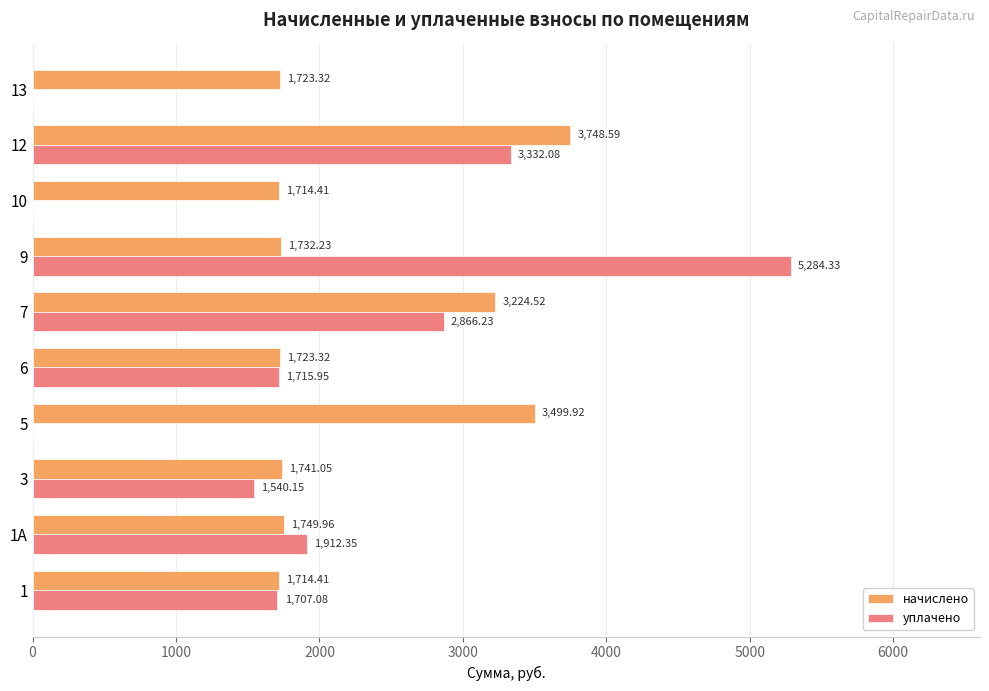

Is the value of начислено at 1А greater than the value of уплачено at 13?

Yes